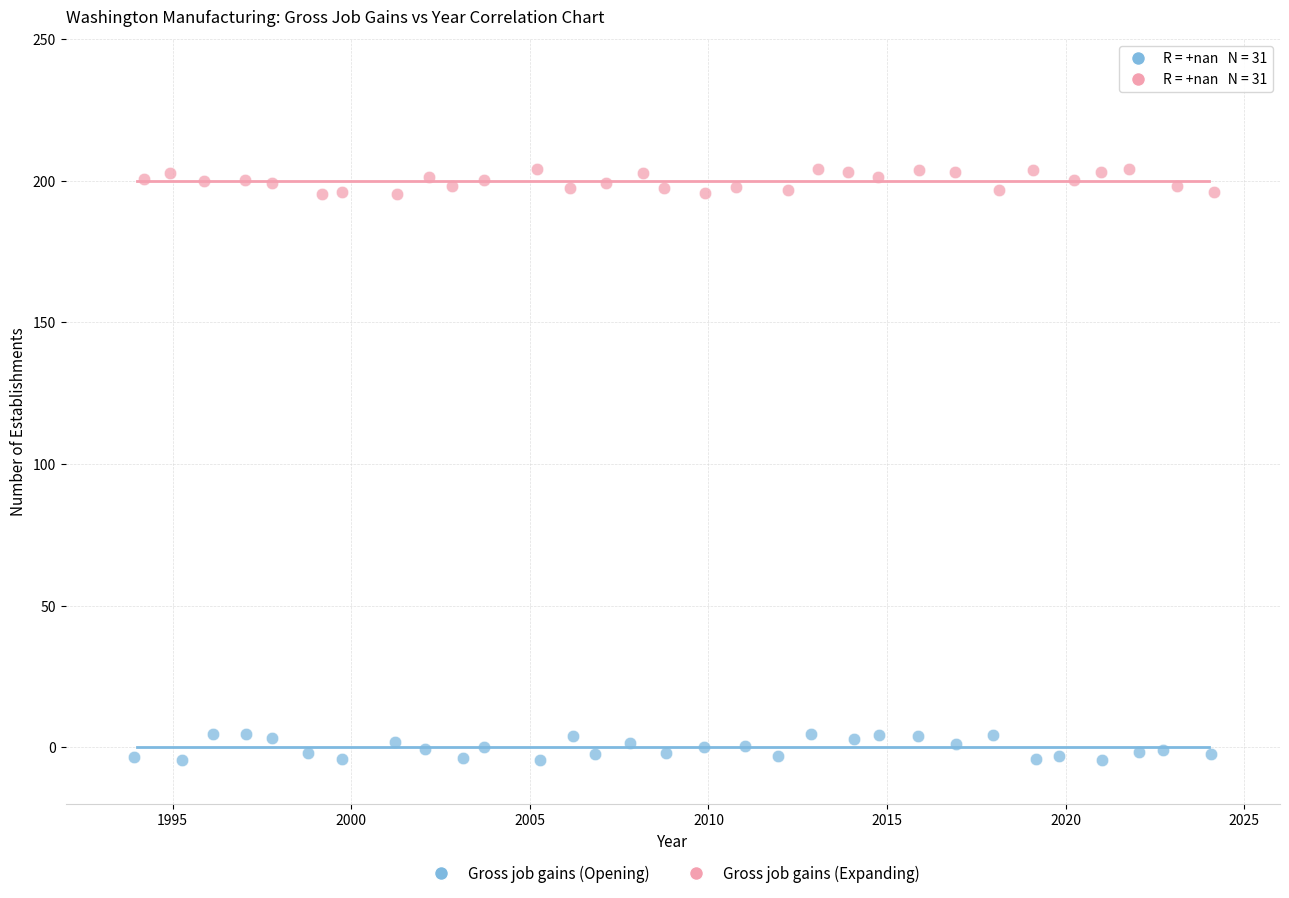

What are all the series names shown in the legend?

Gross job gains (Opening), Gross job gains (Expanding)